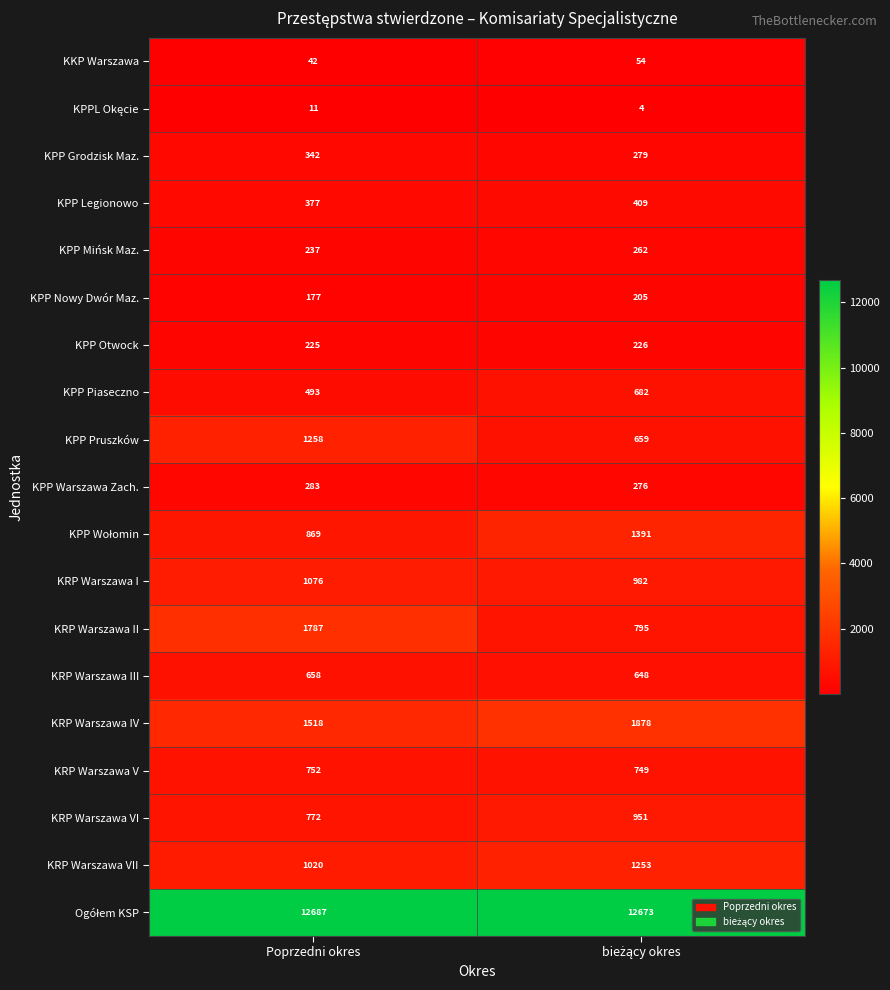

What is the difference between the maximum and minimum values in the KPP Pruszków series?

599